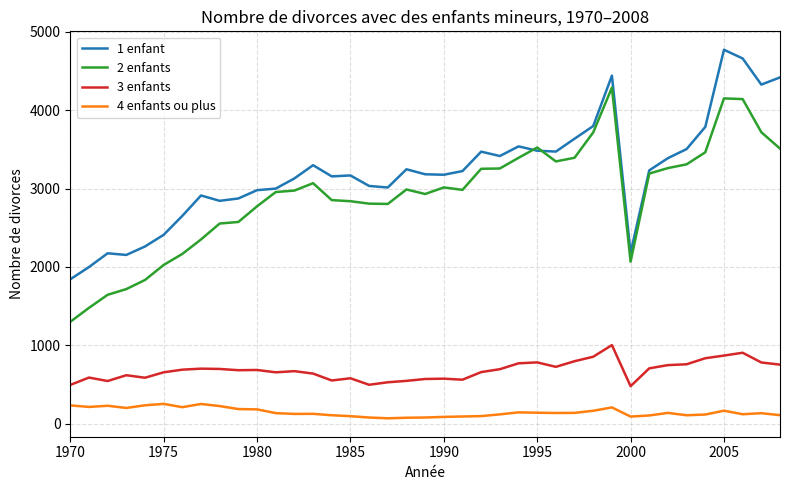

What is the average value of the 3 enfants series?

677